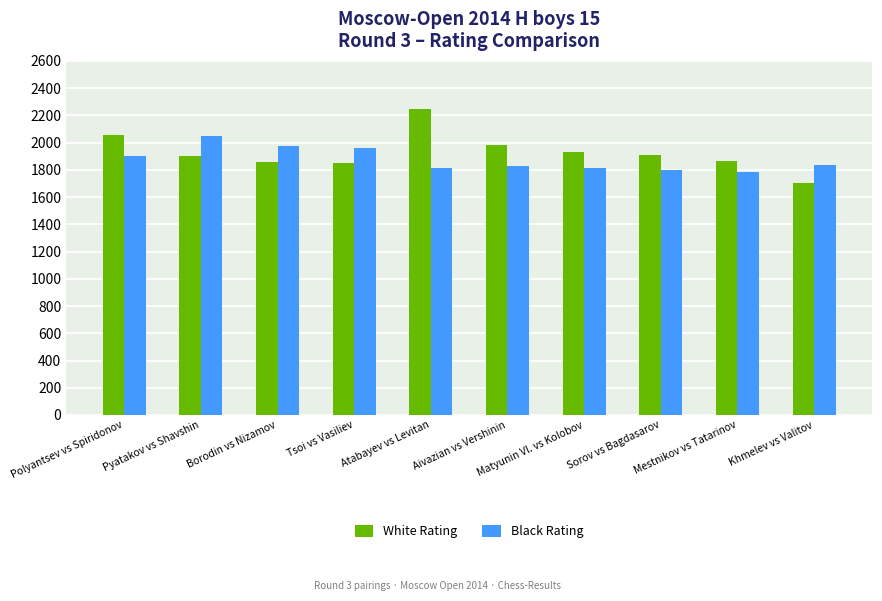

Which series has the largest total across all categories?

White Rating